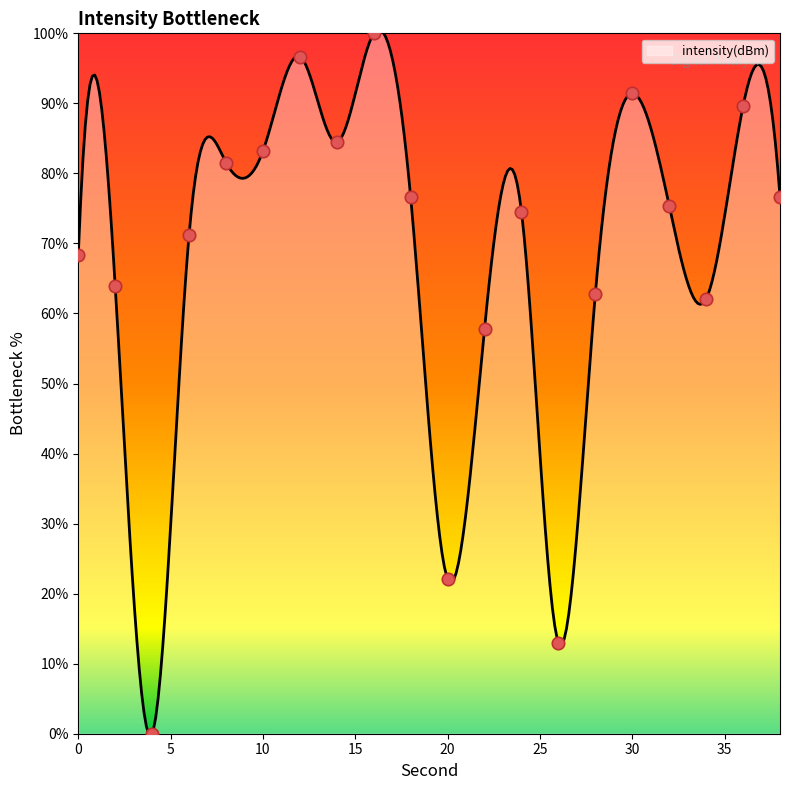

Approximately how many times larger is the value at 14 compared to 28?

1.3